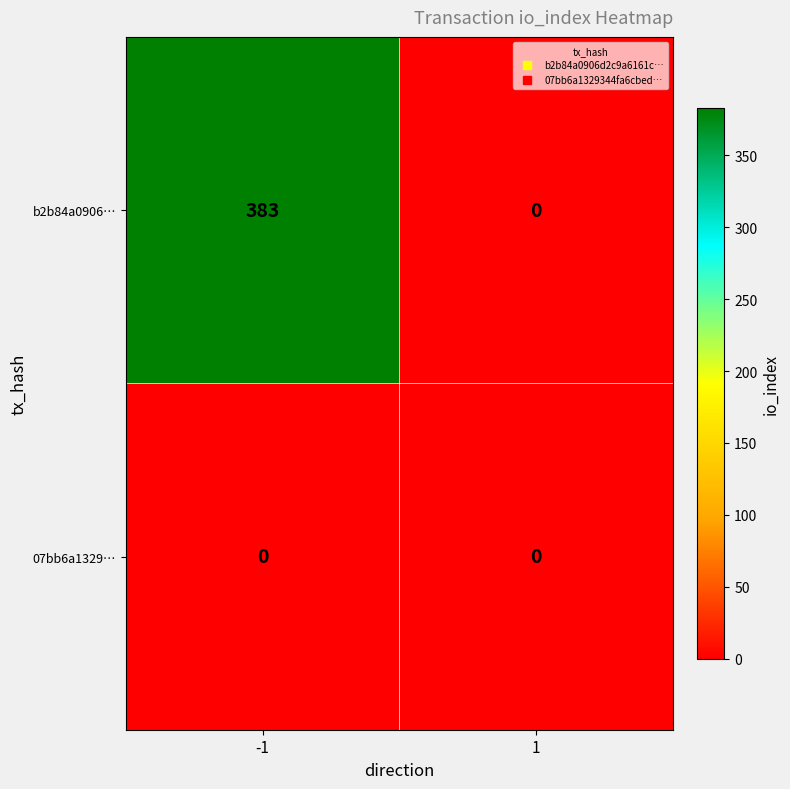

List the labels in order of b2b84a0906… value, largest first.

-1, 1